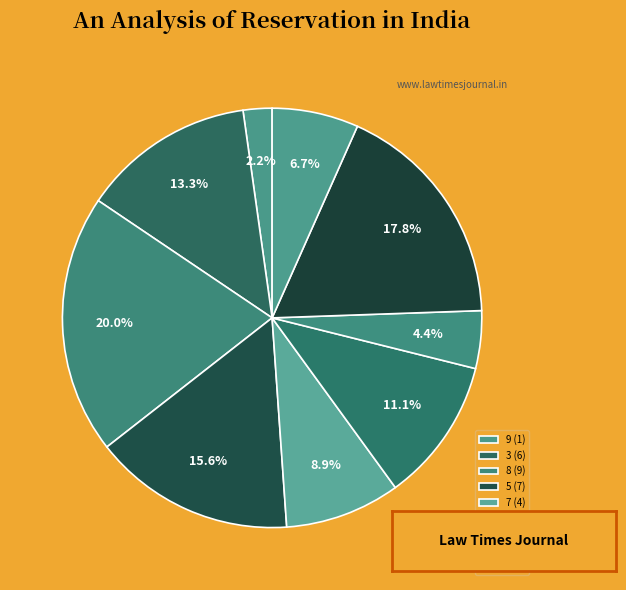

How many segments does this pie chart have?

9